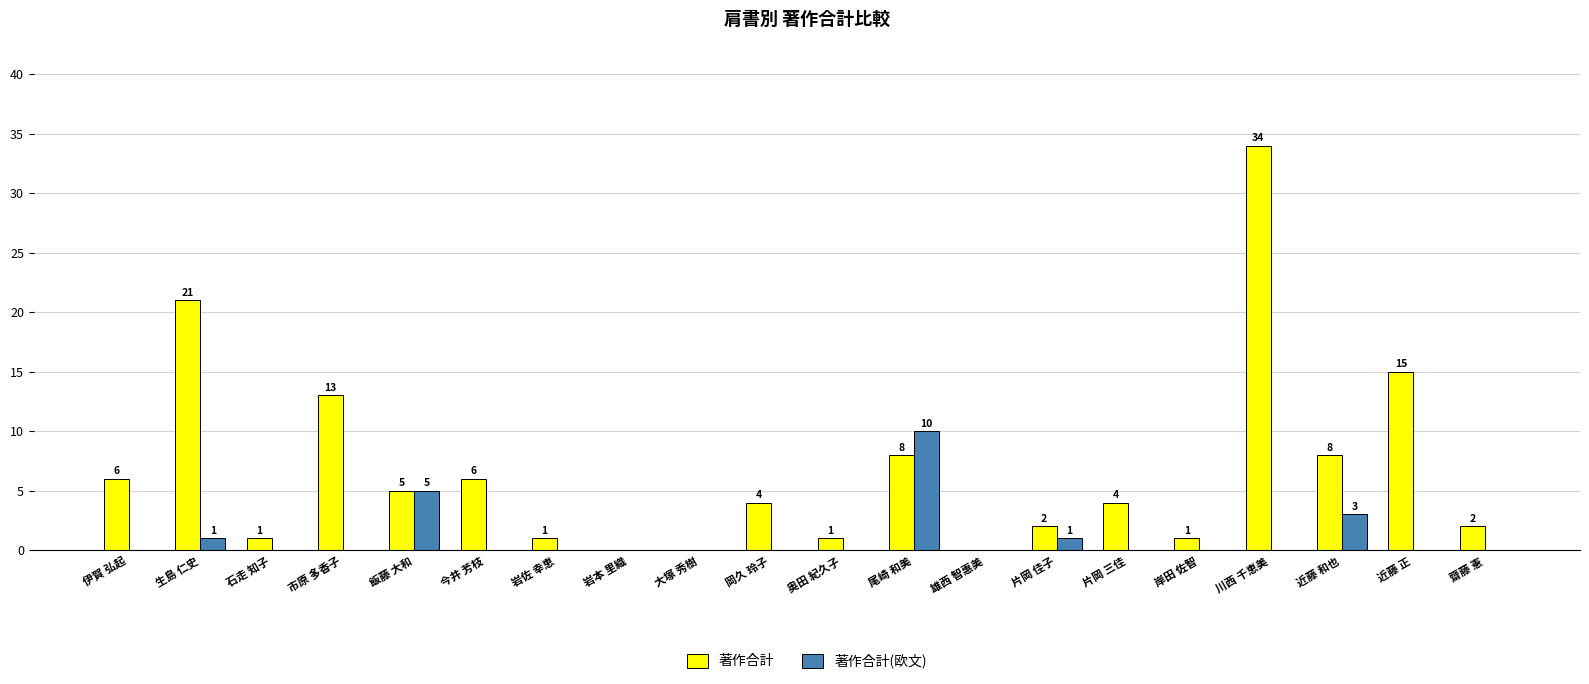

True or false: 著作合計 has a value of 3 at 飯藤 大和.

False